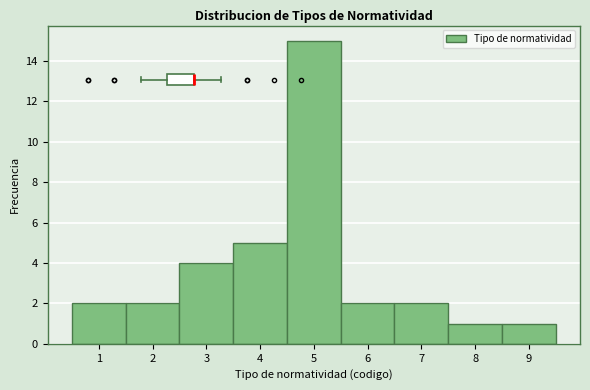

Reading left to right, list every bar in this chart as the range it spans on the x-axis followed by its height. The values are not printed on the chart, so give them approximately, as read against the axis.

0.5 to 1.5: 2
1.5 to 2.5: 2
2.5 to 3.5: 4
3.5 to 4.5: 5
4.5 to 5.5: 15
5.5 to 6.5: 2
6.5 to 7.5: 2
7.5 to 8.5: 1
8.5 to 9.5: 1